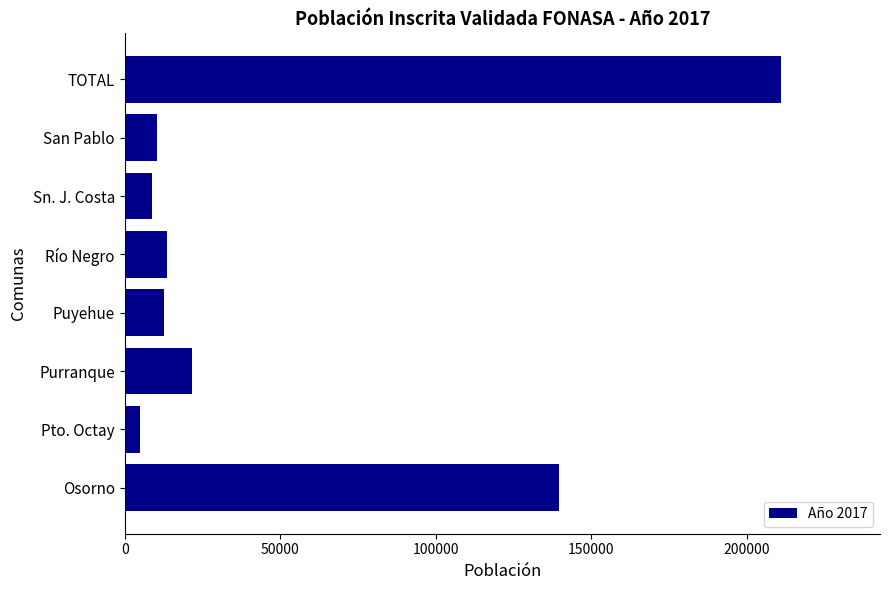

What is the difference between the maximum and minimum values?

206288